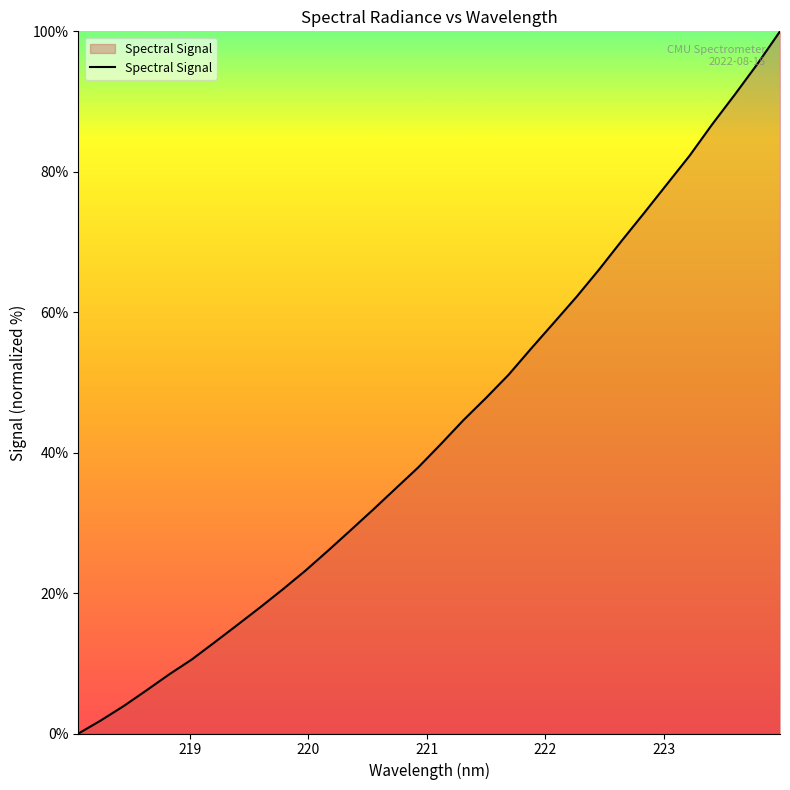

How many distinct data groups are displayed?

1